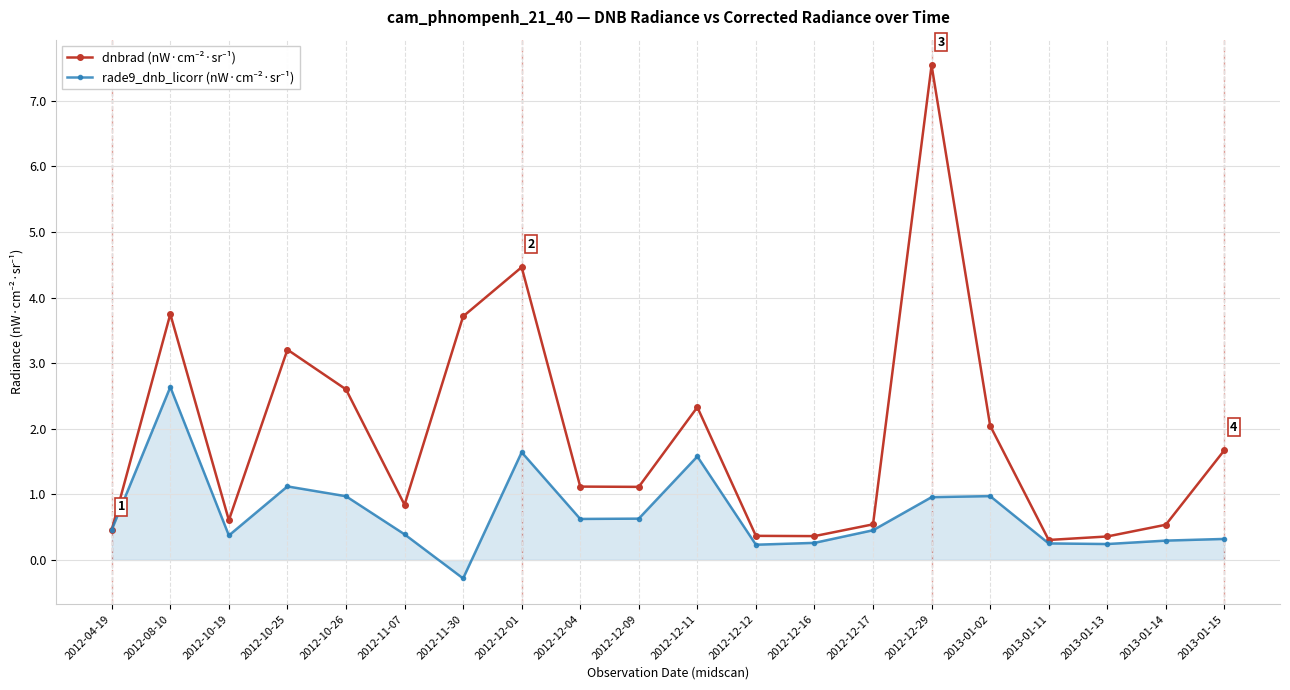

At which category does the chart reach its minimum across all series?

2012-11-30